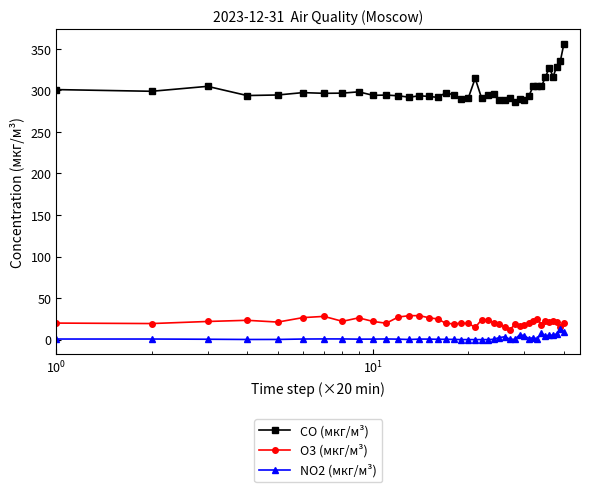

Which series has the widest spread of values?

CO (мкг/м³)